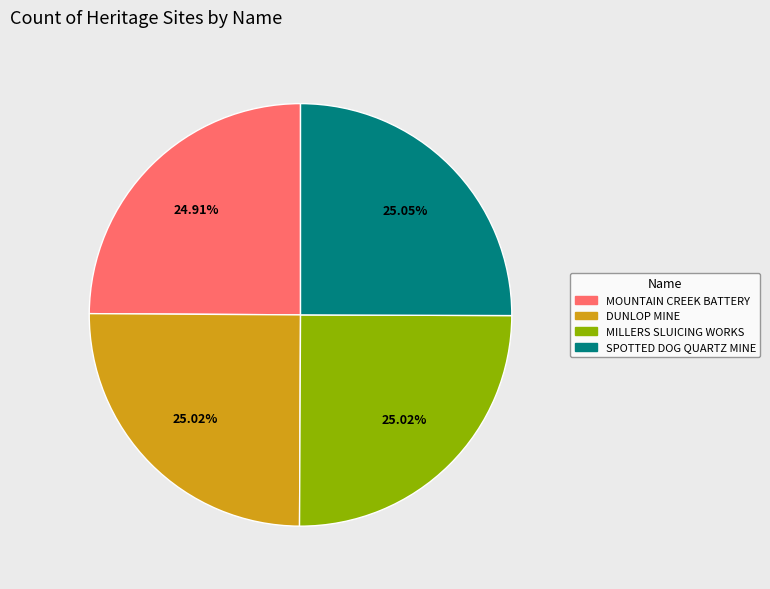

Is there a majority slice in this chart?

No